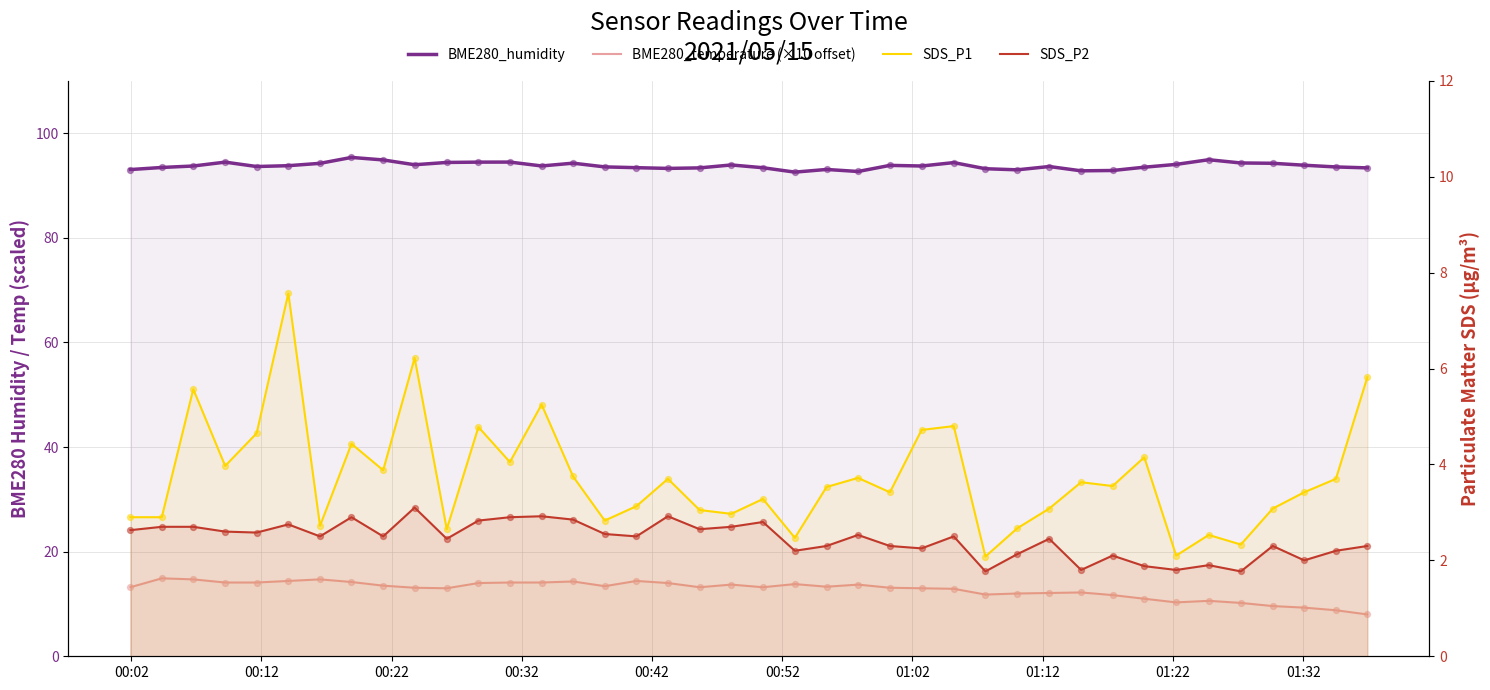

Which series has the widest spread of Y values?

BME280_temperature (×10 offset)